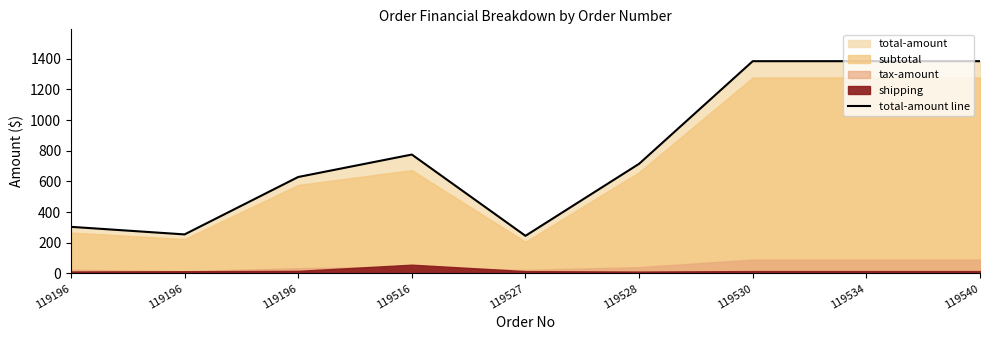

What is the difference between the values at 119527 and 119196?

383.6